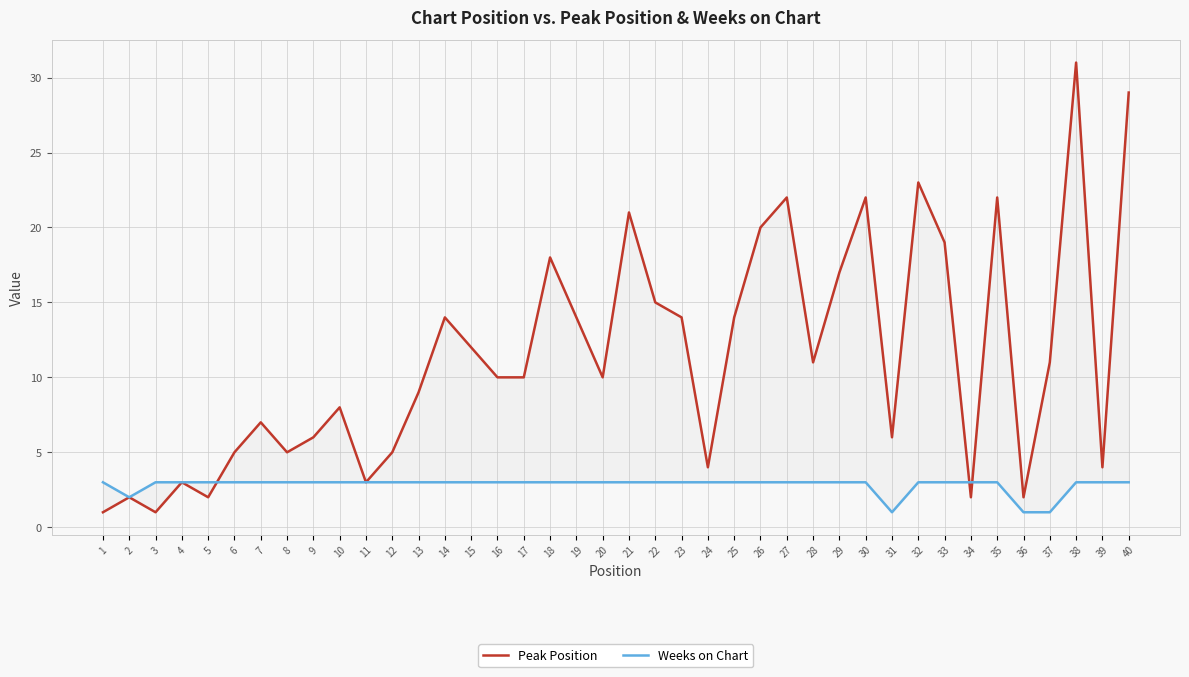

At which label is Weeks on Chart closest to 2?

2